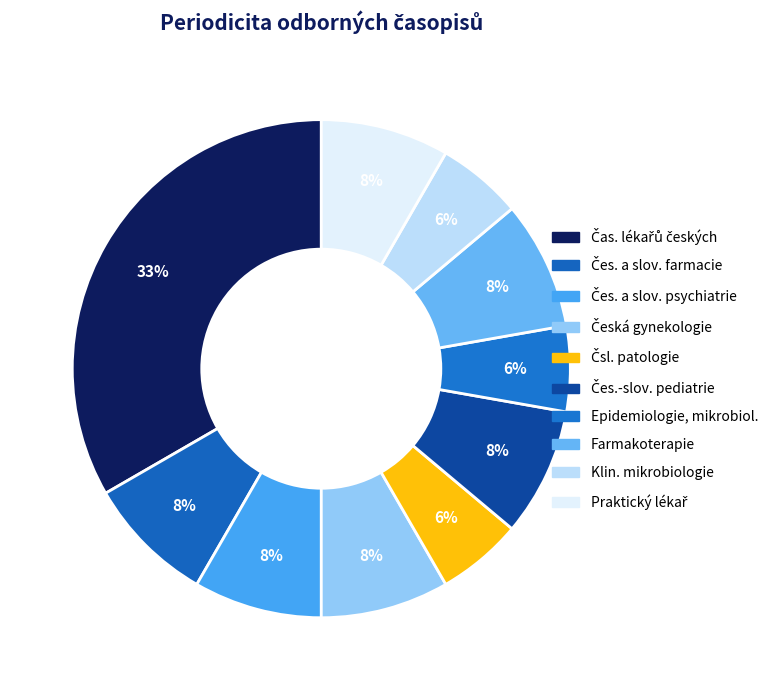

Count the number of slices in the pie.

10